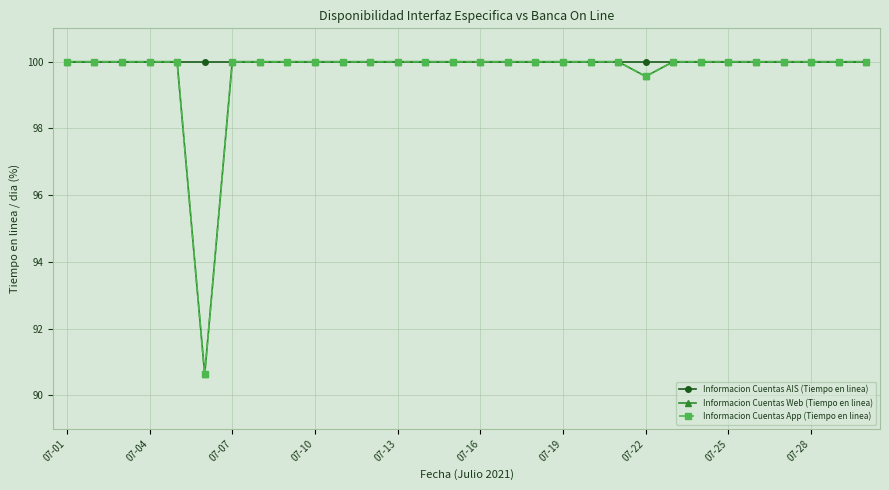

True or false: Informacion Cuentas AIS (Tiempo en linea) and Informacion Cuentas App (Tiempo en linea) cross at least once.

False